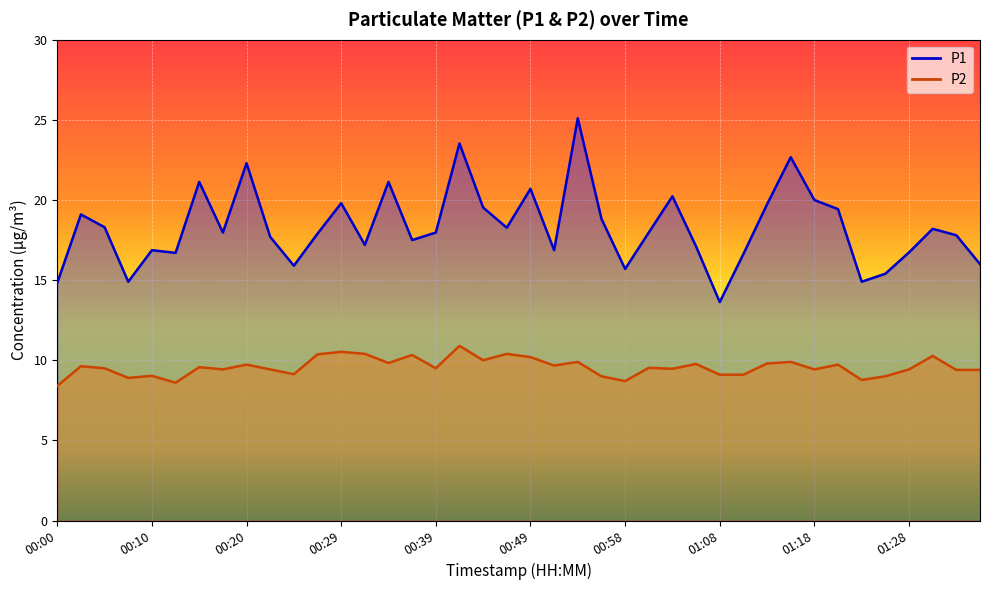

True or false: P2 and P1 intersect in this chart.

False